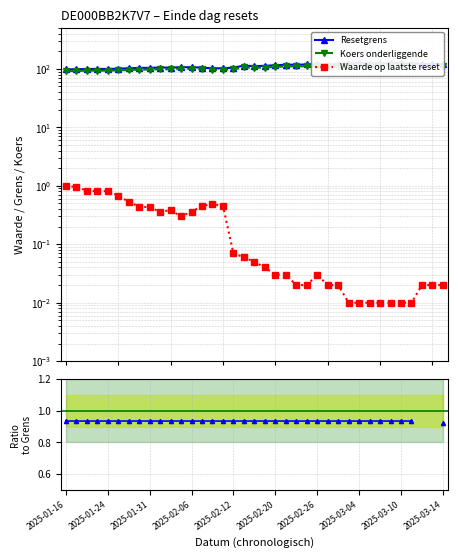

Between 2025-03-14 and 14, which series saw the biggest shift?

Resetgrens